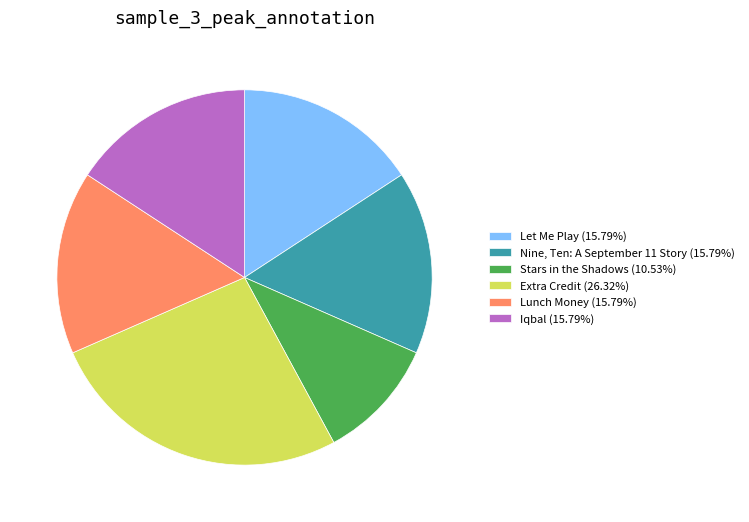

Is the sum of Stars in the Shadows (10.53%) and Iqbal (15.79%) greater than half?

No